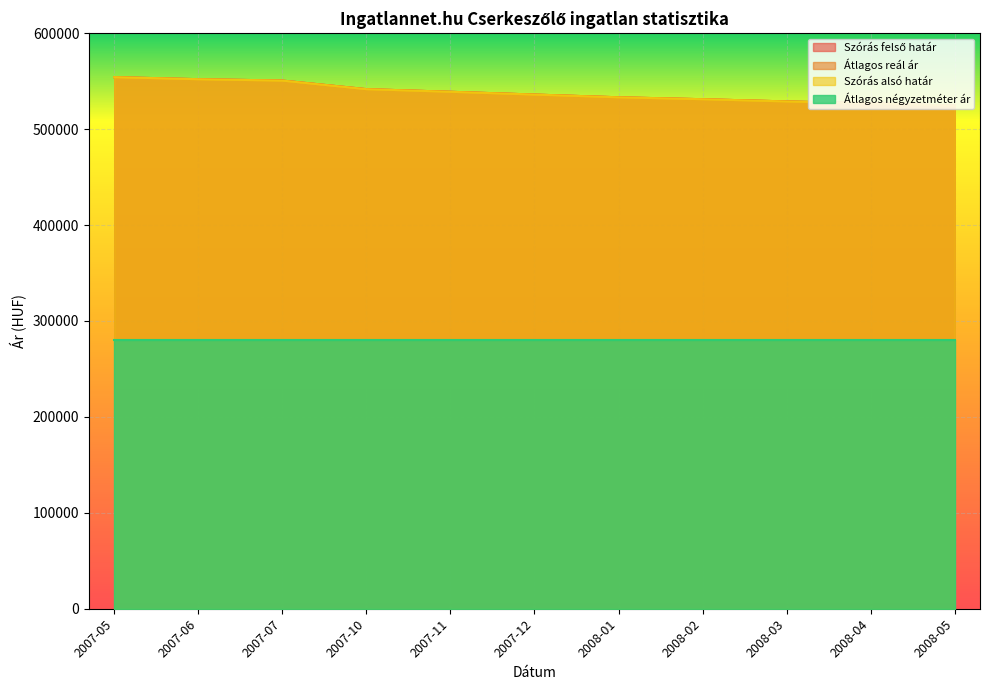

What is the difference between the maximum and minimum values in the Szórás alsó határ series?

29733